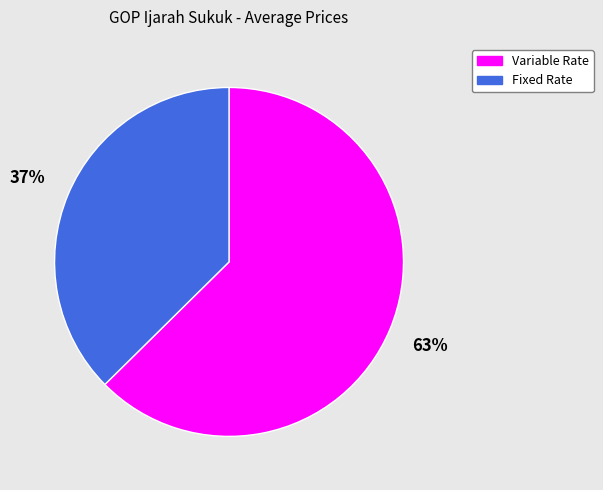

To the nearest percent, what portion does Variable Rate represent?

63%